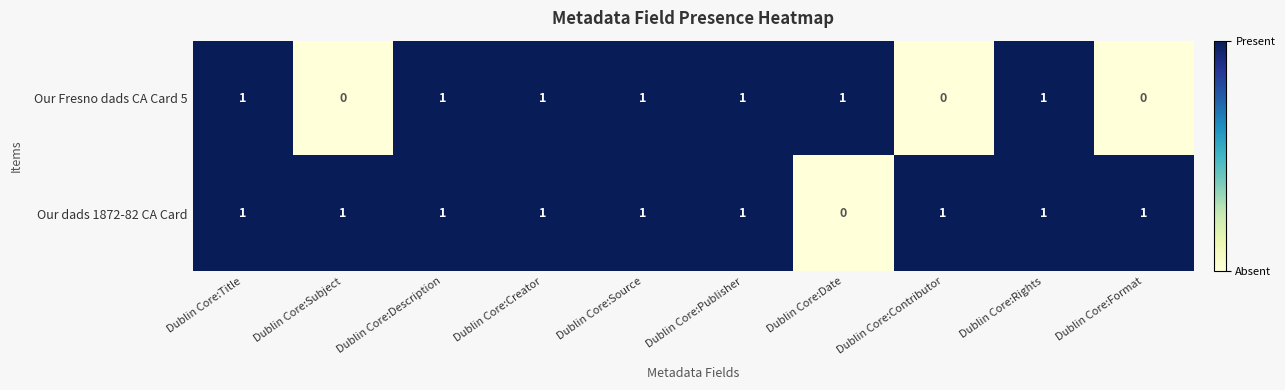

What is the sum of all Our dads 1872-82 CA Card values?

9